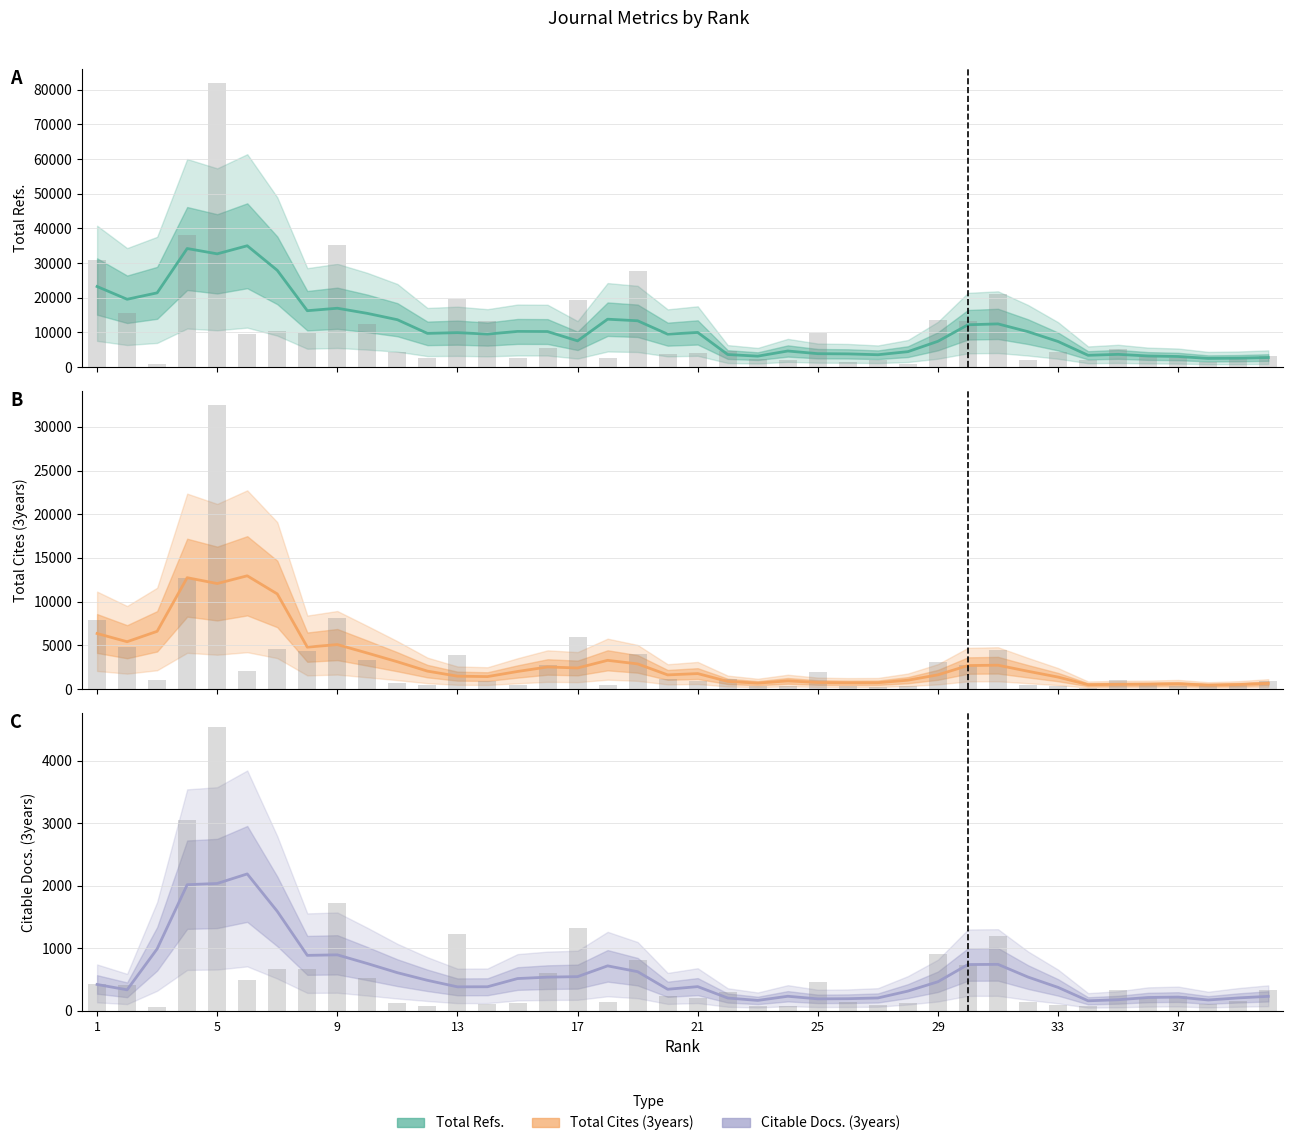

True or false: Total Refs. (raw) has a value of 13399.0 at 29.

True